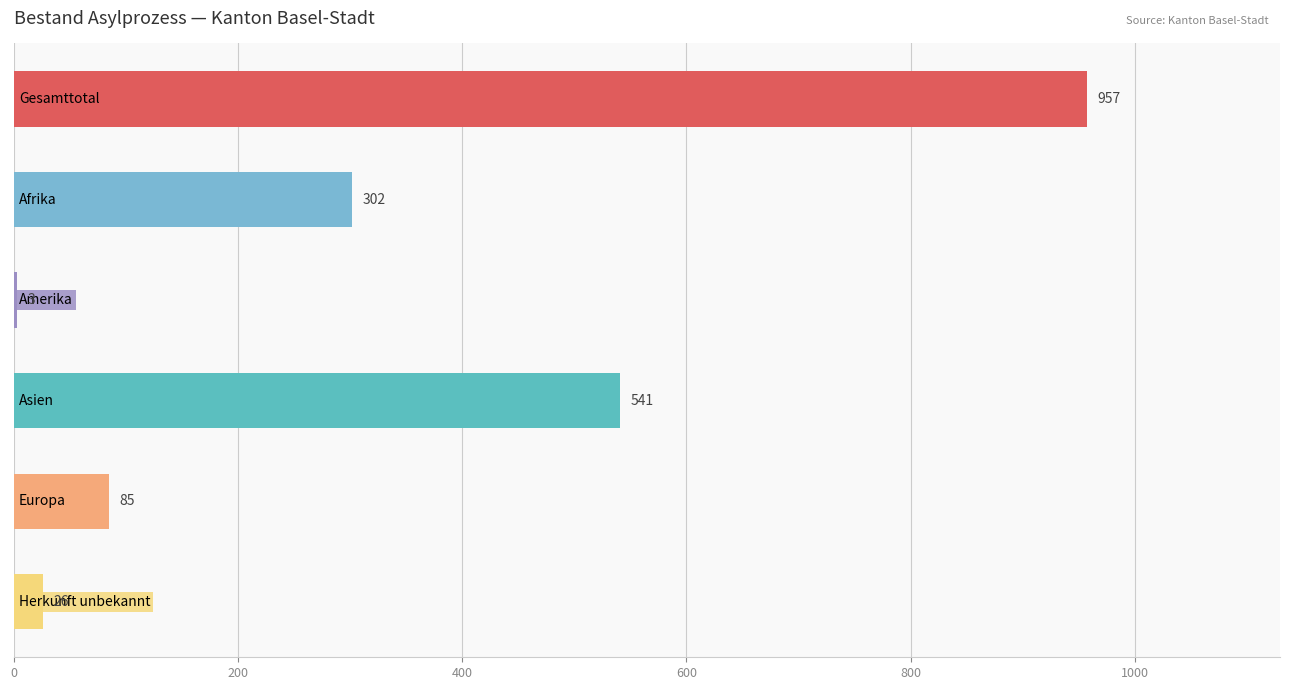

What is the maximum value shown in the chart?

957